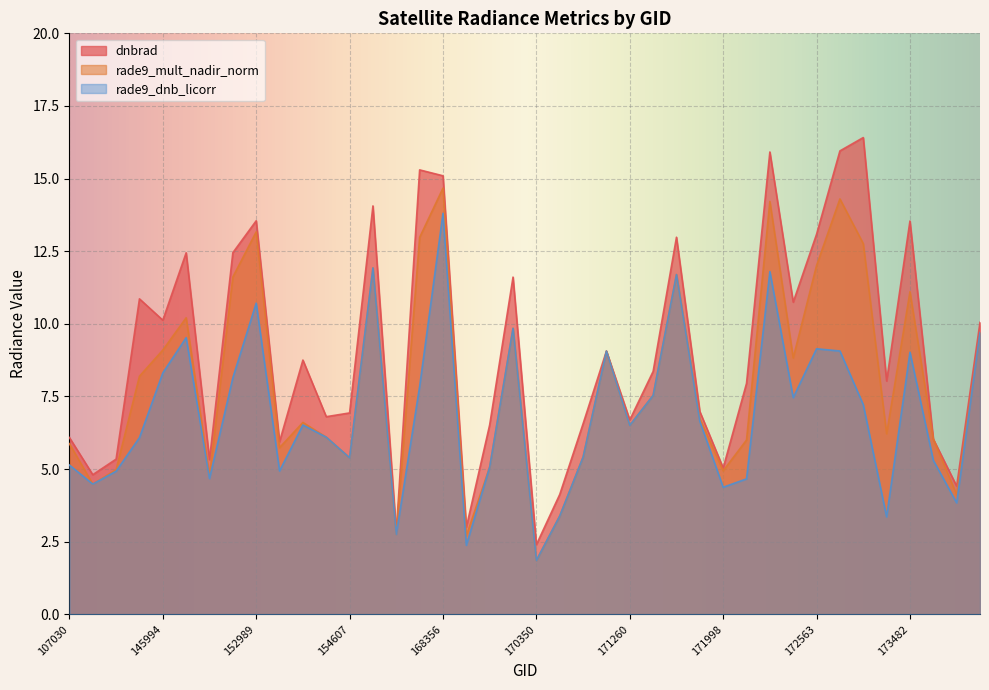

Where do rade9_mult_nadir_norm and dnbrad first cross each other?

170716 and 170898